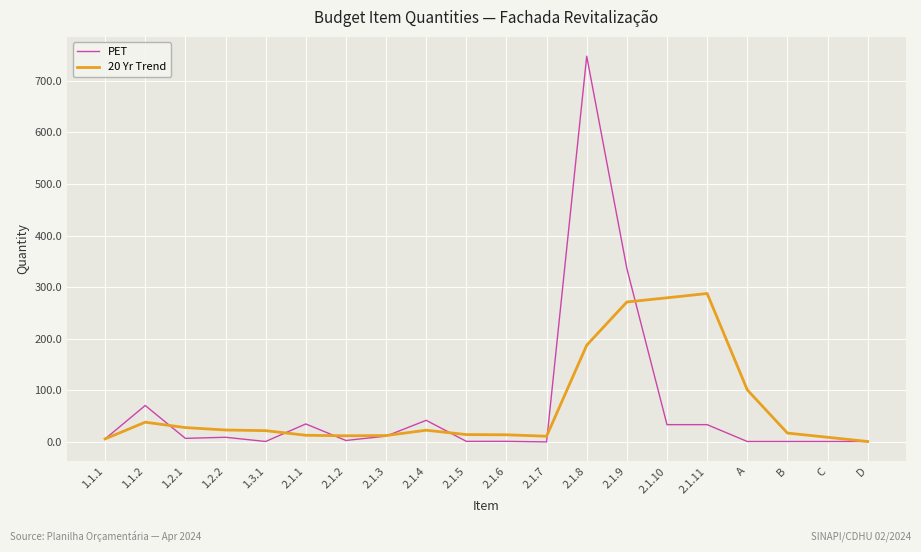

How many lines are shown in the chart?

2